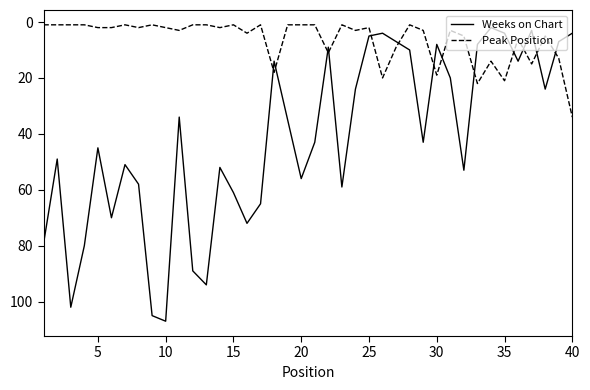

True or false: Peak Position and Weeks on Chart cross at least once.

True